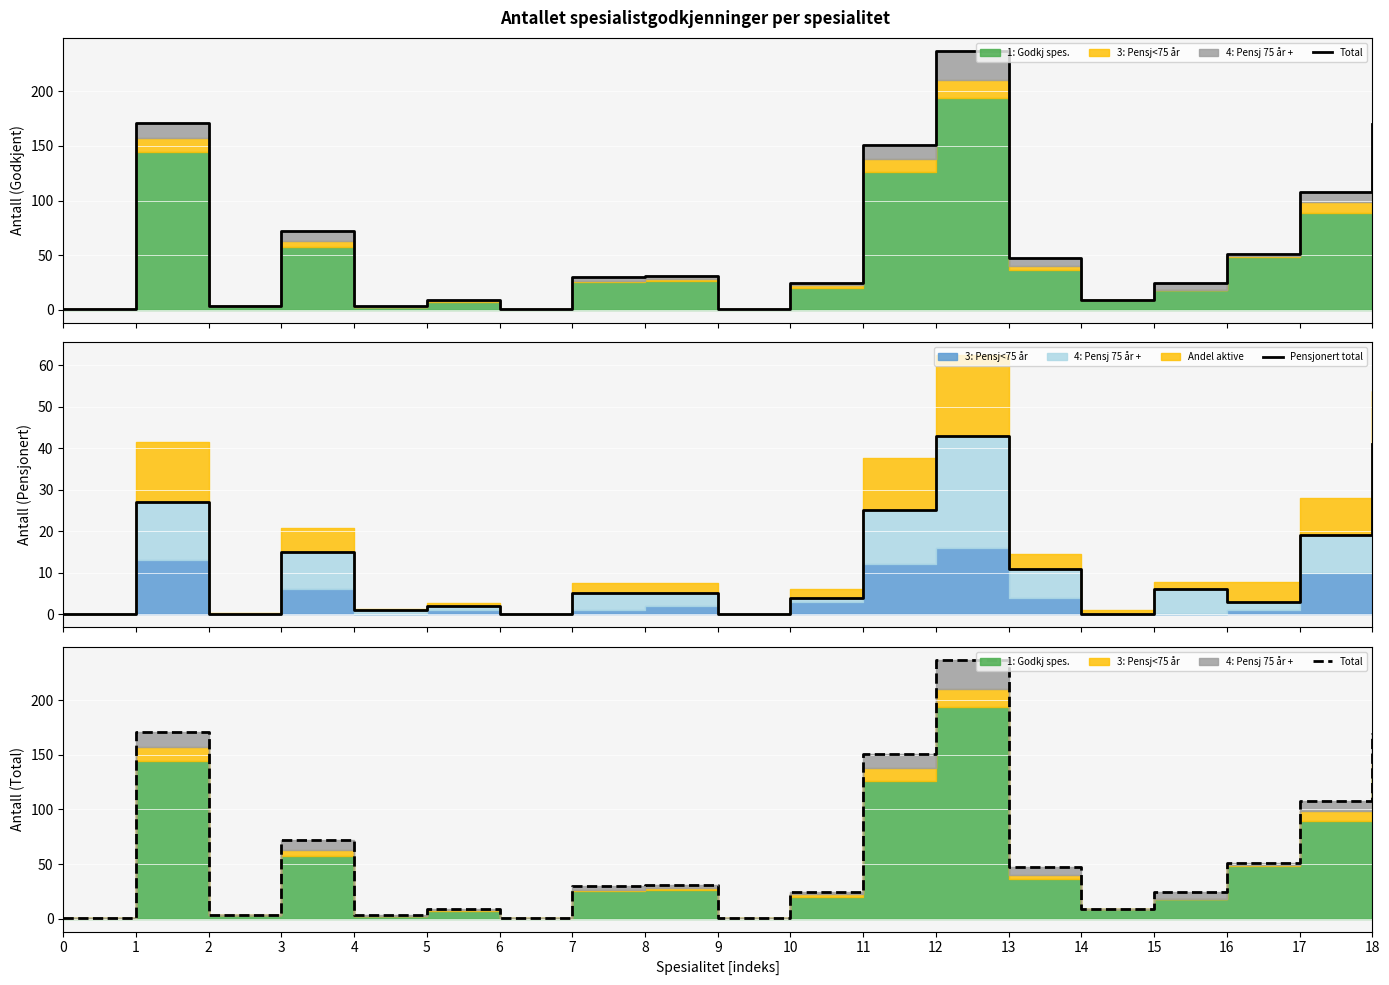

Reading left to right, list all the values displayed in this chart.

Total: 1	171	3	72	3	9	1	30	31	1	24	151	237	47	9	24	51	108	170
Pensjonert total: 0	27	0	15	1	2	0	5	5	0	4	25	43	11	0	6	3	19	41